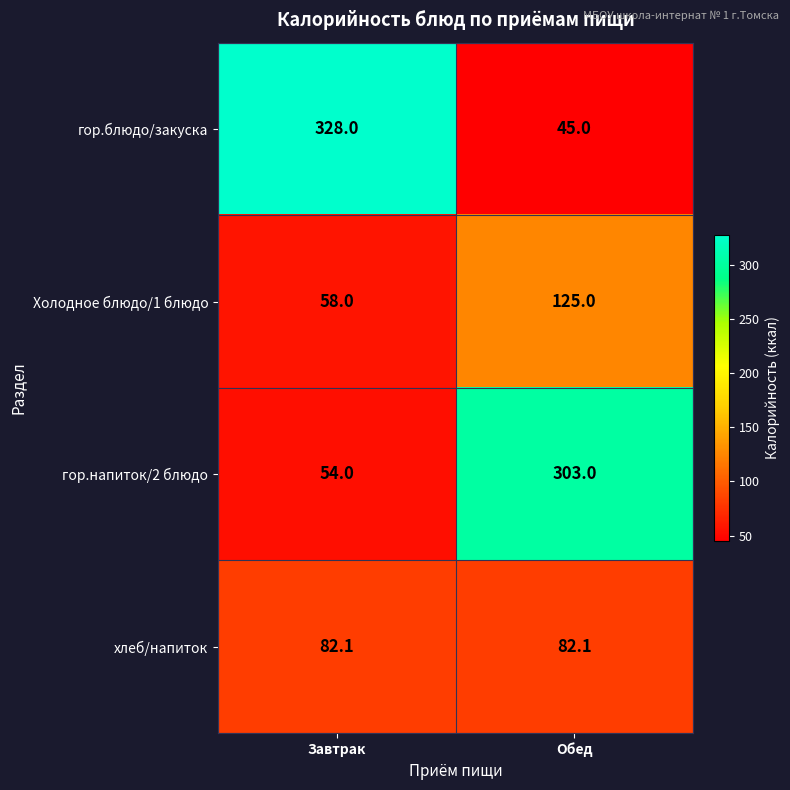

What is the difference between the Холодное блюдо/1 блюдо values at Завтрак and Обед?

67.0